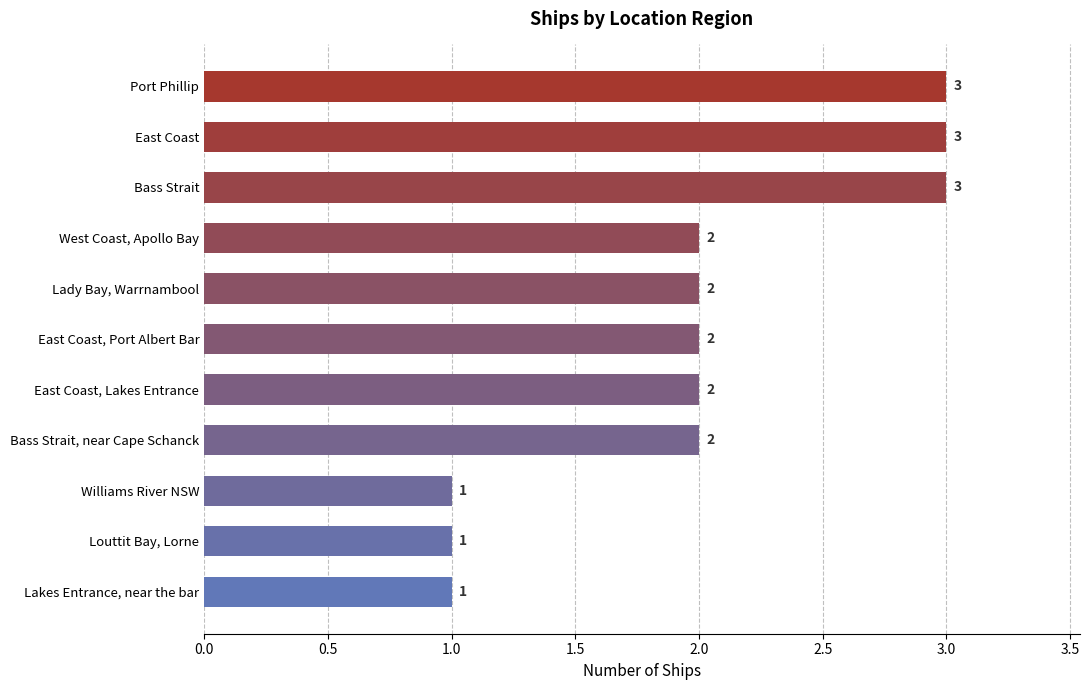

Approximately how many times larger is the value at Lady Bay, Warrnambool compared to Louttit Bay, Lorne?

2.0